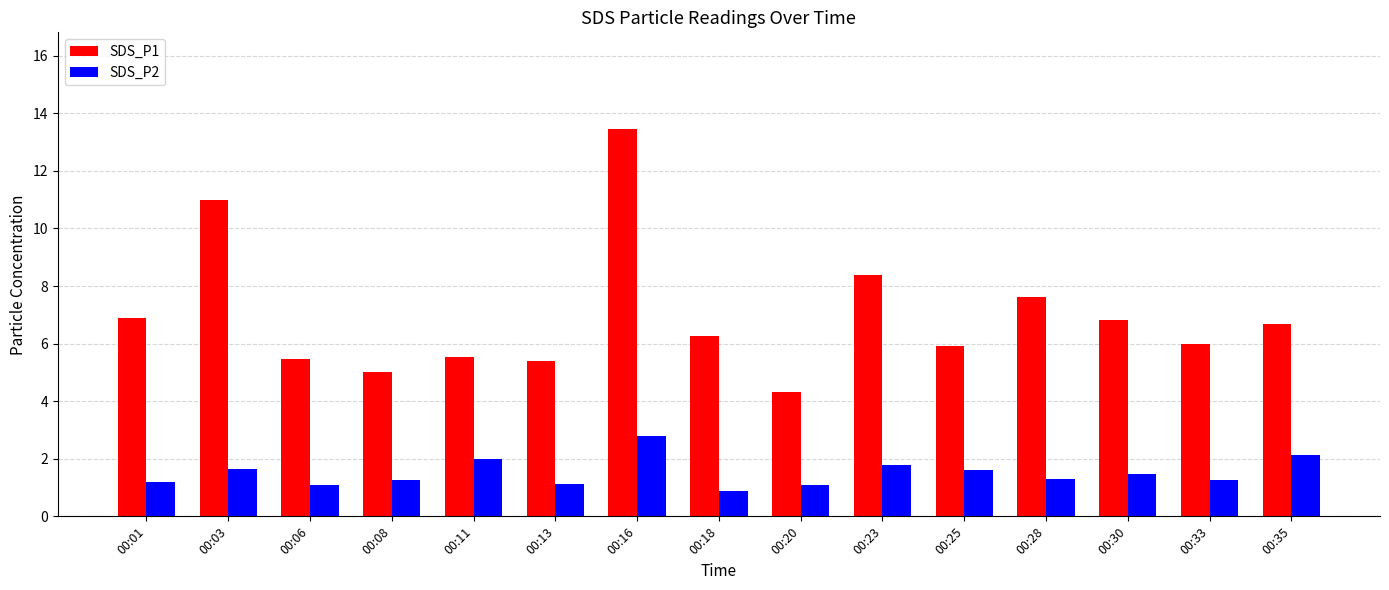

What is the spread (max minus min) of values at 00:28?

6.3